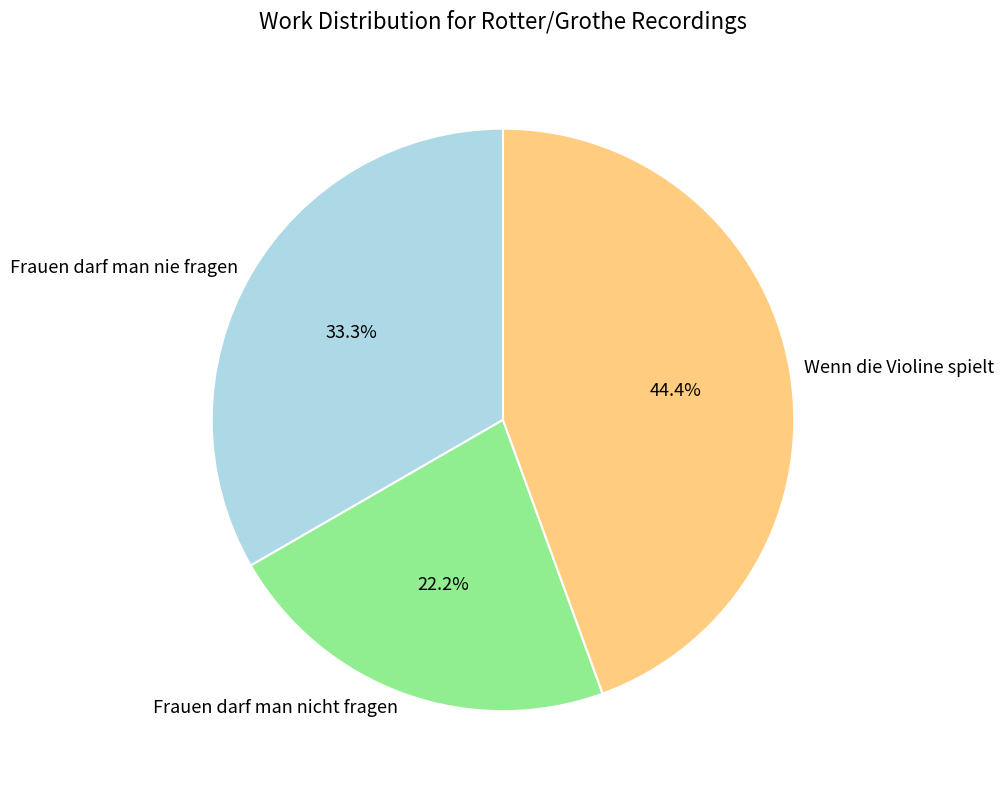

How many slices are in this pie chart?

3